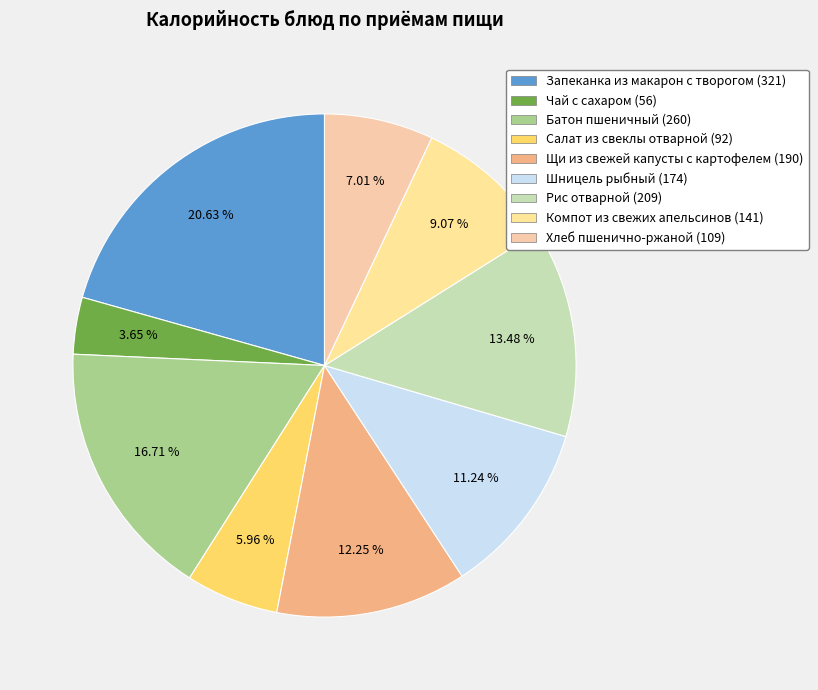

Combined, do Хлеб пшенично-ржаной and Салат из свеклы отварной account for over 50%?

No